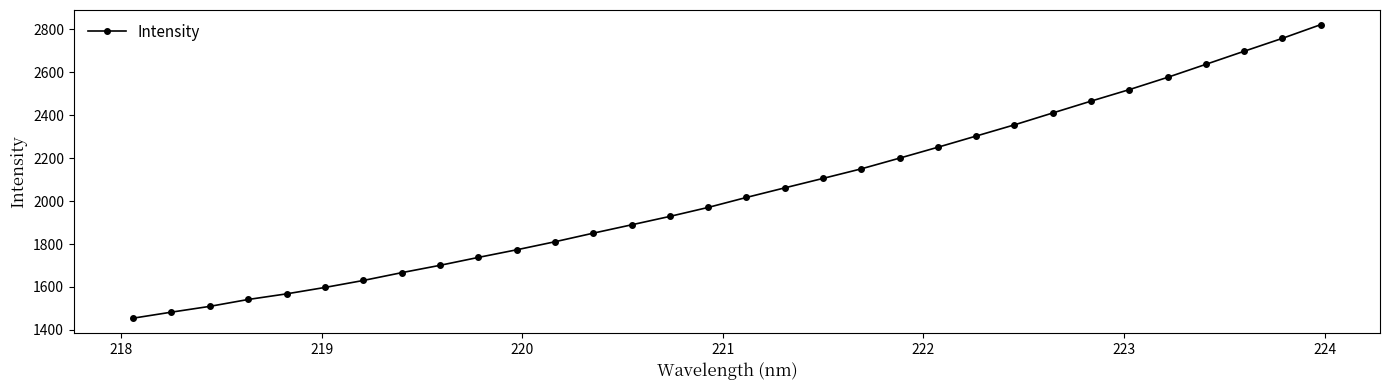

What is the value of the 30th point from the left?

2698.1